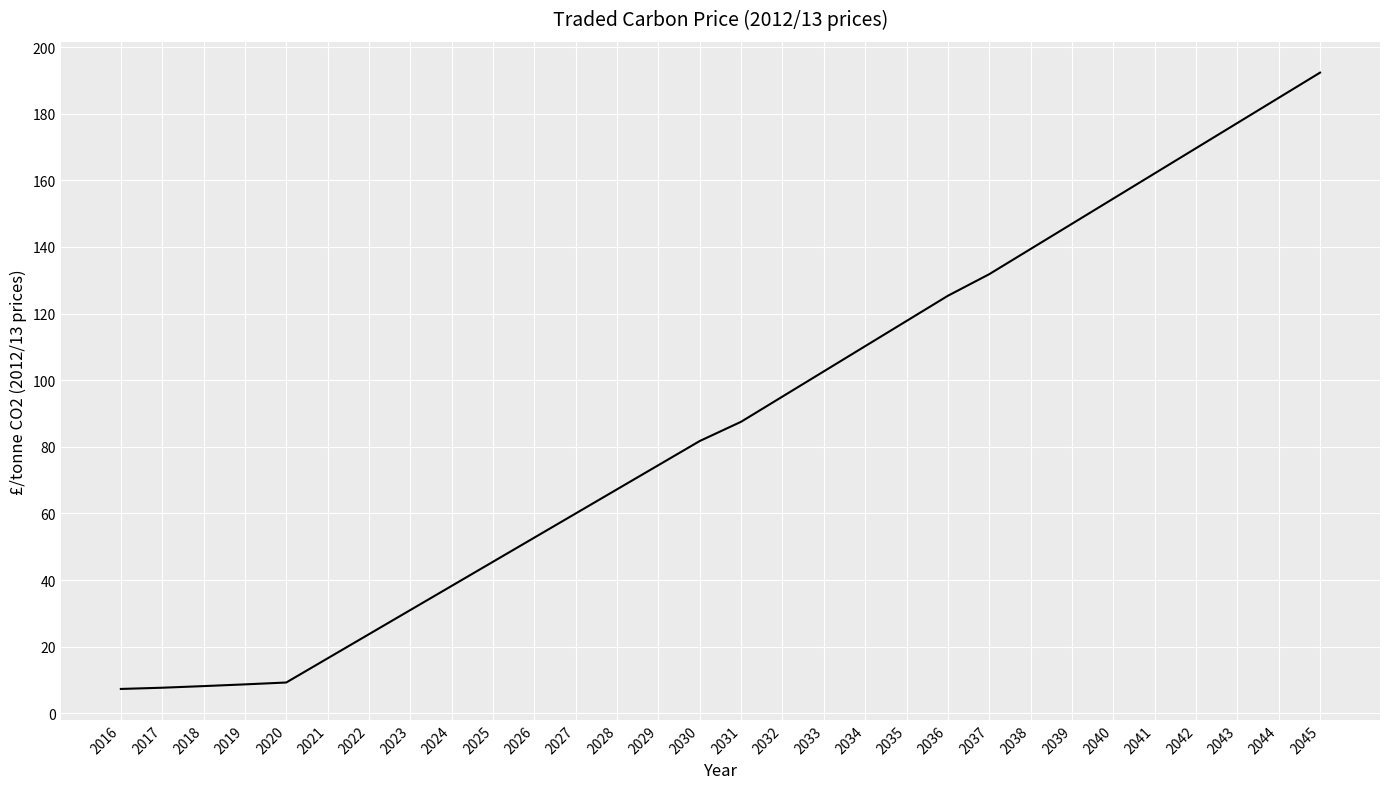

Which has a higher value, 2026 or 2025?

2026